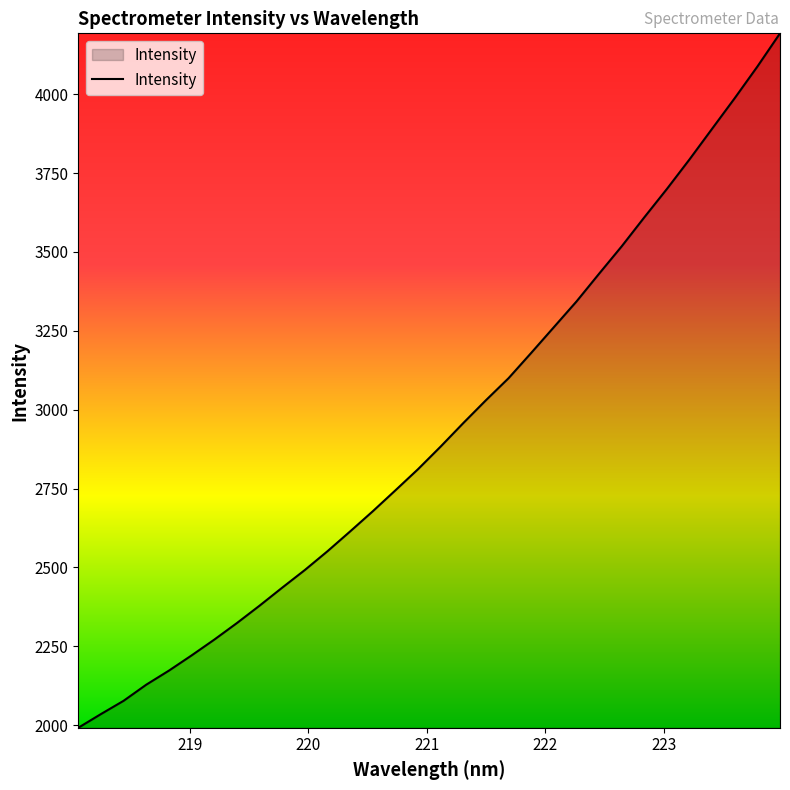

Reading left to right, transcribe all the data shown in this chart.

1991.6	2035.0	2077.1	2128.2	2172.7	2220.9	2270.9	2323.5	2378.6	2435.7	2491.7	2551.2	2614.0	2677.9	2744.3	2811.4	2883.1	2957.6	3030.0	3099.8	3180.0	3261.4	3342.9	3430.9	3517.8	3609.7	3699.8	3793.6	3890.8	3987.7	4087.7	4192.9